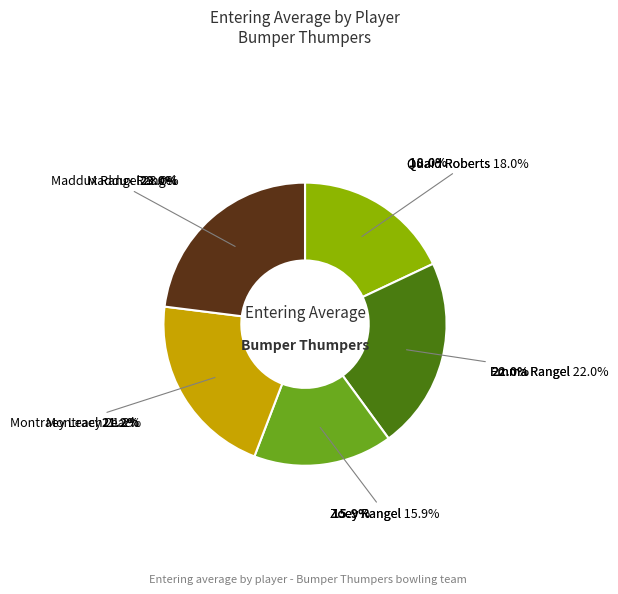

Does any single category account for the majority?

No